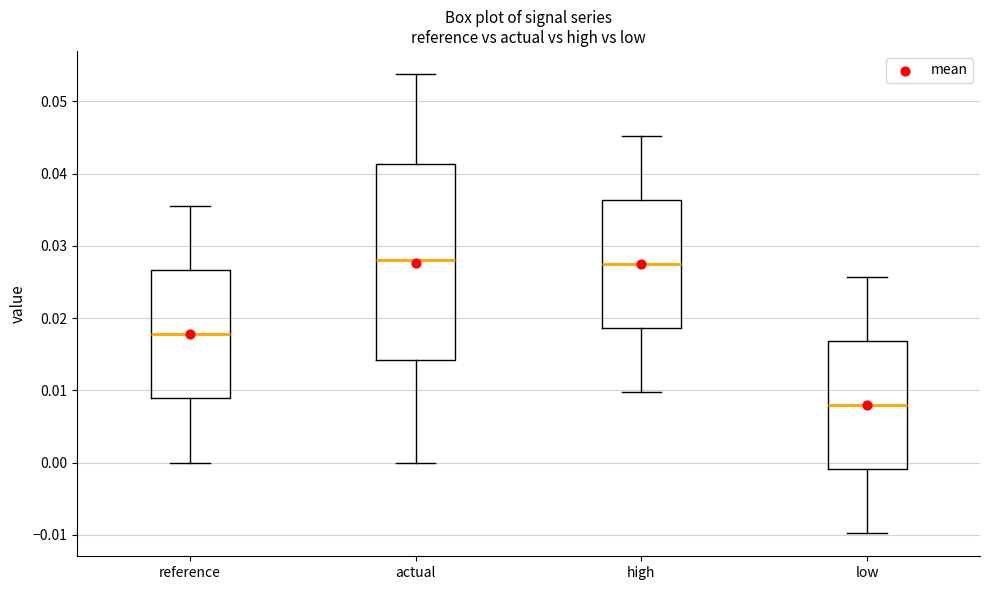

Reading left to right, transcribe this box plot: for each box, give where its median line is, the range the box spans, and where its two whiskers end, as read against the y-axis. The values are not printed on the chart, so give them approximately, as read against the axis.

reference: median 0.018, box 0.009 to 0.027, whiskers 0.000 to 0.035
actual: median 0.028, box 0.014 to 0.041, whiskers 0.000 to 0.054
high: median 0.028, box 0.019 to 0.036, whiskers 0.010 to 0.045
low: median 0.008, box -0.001 to 0.017, whiskers -0.010 to 0.026